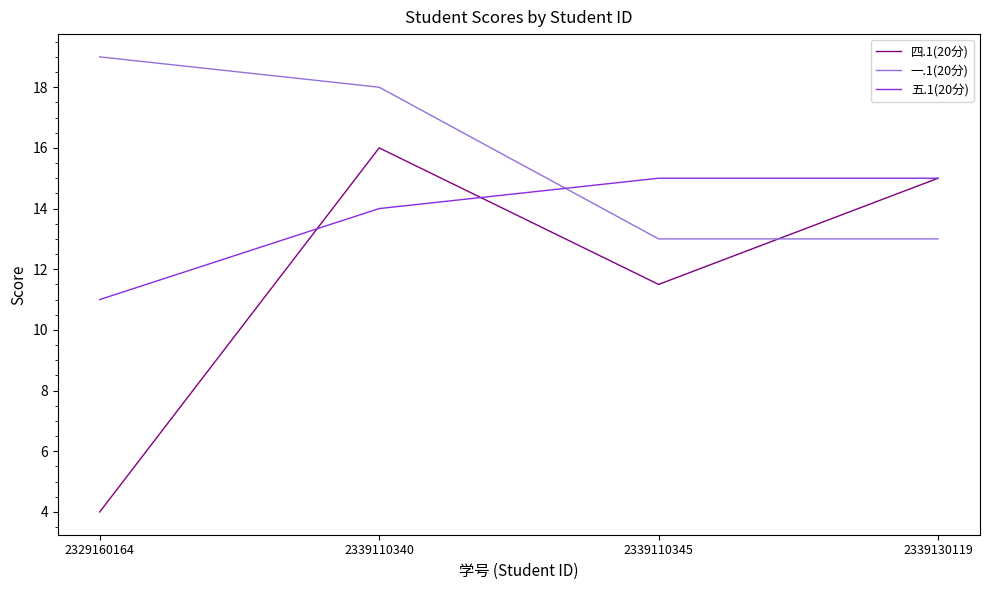

Rank the series at 2339110340 from highest to lowest value.

一.1(20分), 四.1(20分), 五.1(20分)